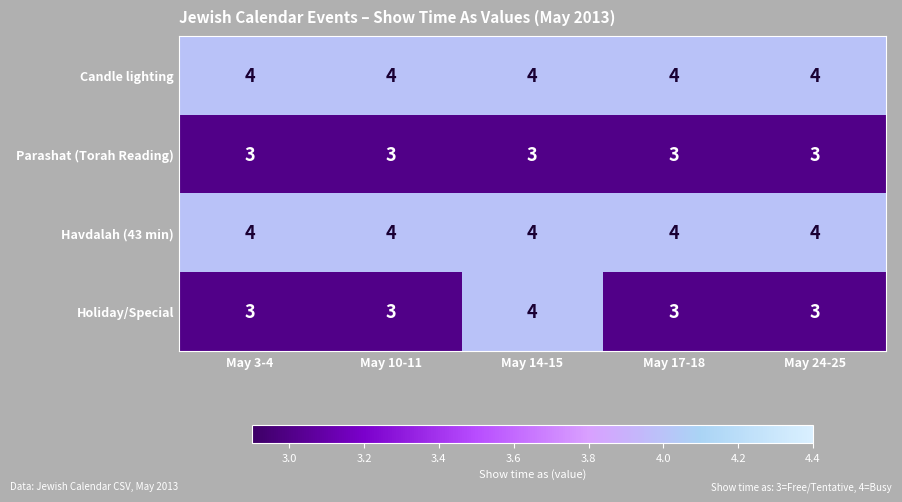

What is the spread (max minus min) of values at May 10-11?

1